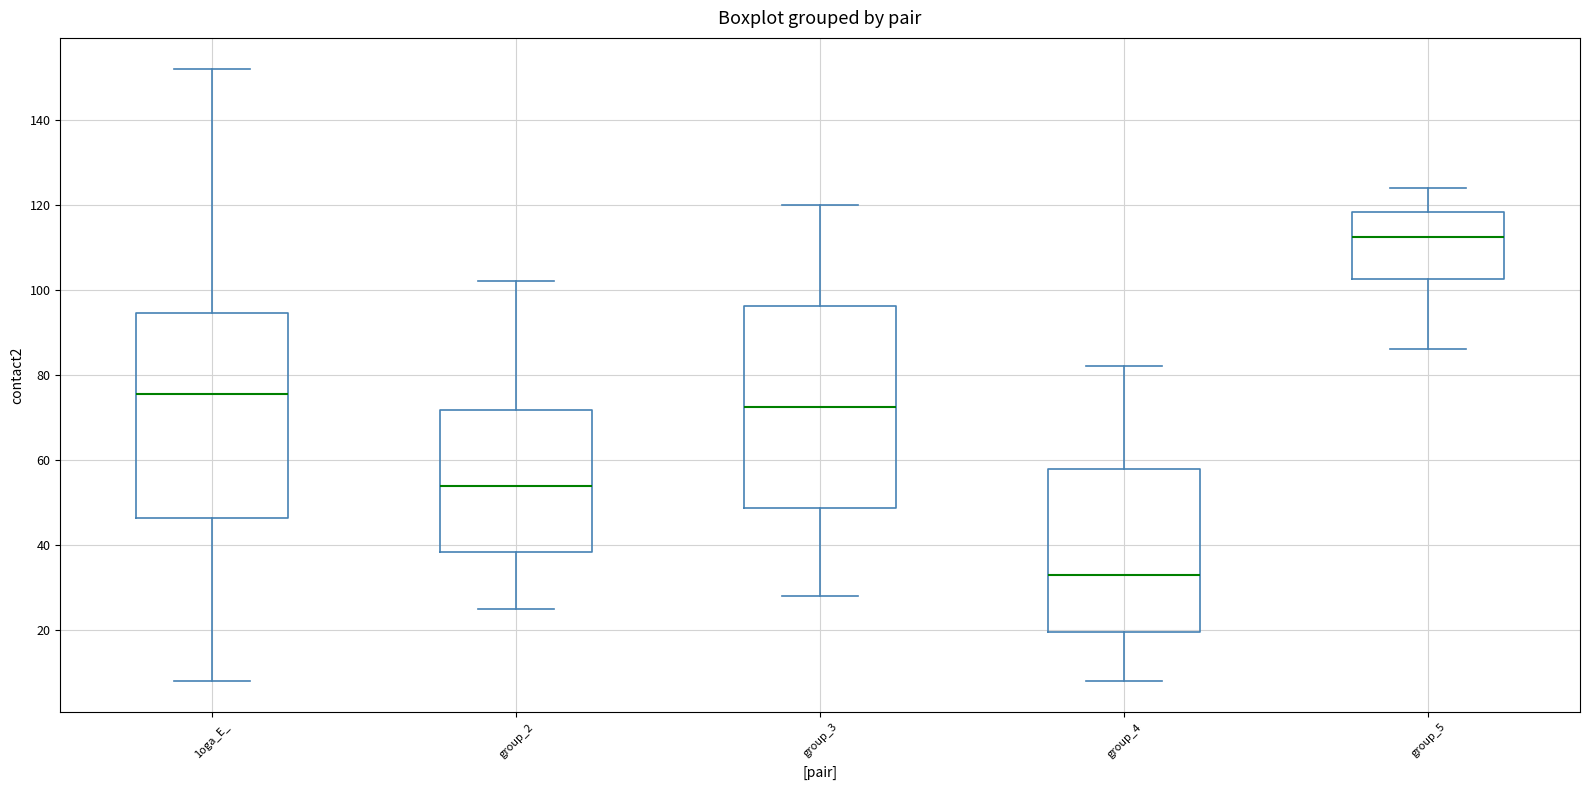

Where is the lower edge of the box for group_3 on the y-axis? The values are not printed on the chart, so give them approximately, as read against the axis.

48